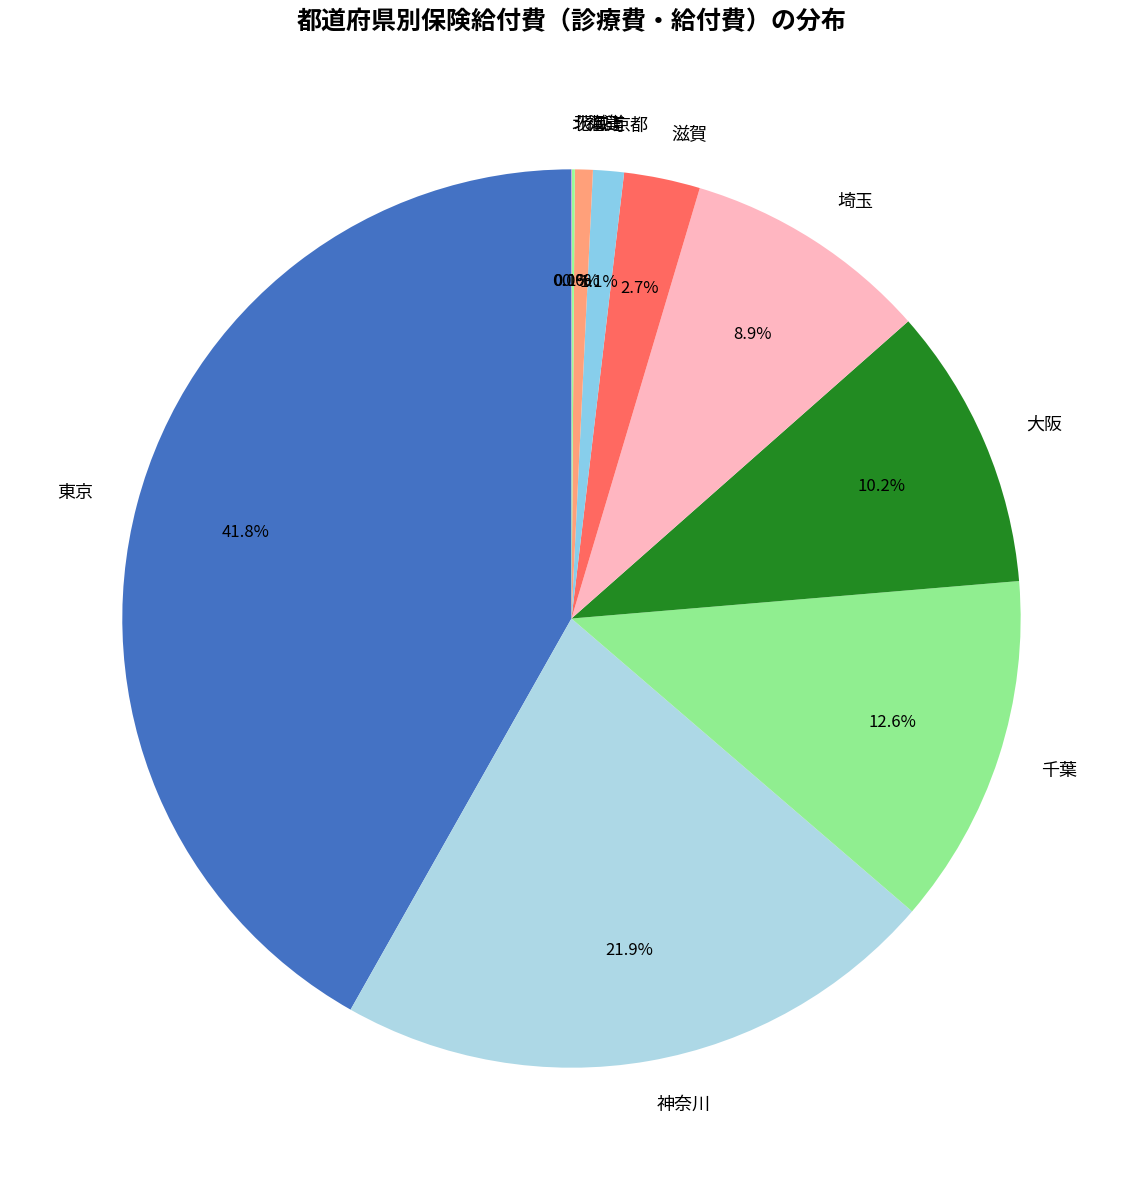

How much of the chart is everything except 千葉?

87.4%